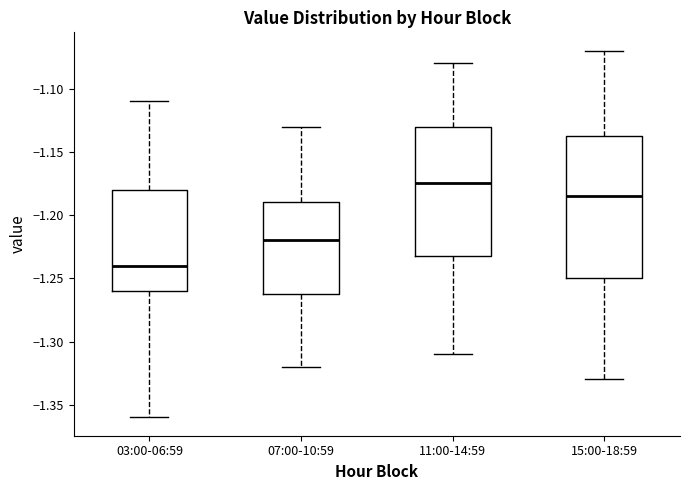

Reading left to right, transcribe this box plot: for each box, give where its median line is, the range the box spans, and where its two whiskers end, as read against the y-axis. The values are not printed on the chart, so give them approximately, as read against the axis.

03:00-06:59: median -1.240, box -1.260 to -1.180, whiskers -1.360 to -1.110
07:00-10:59: median -1.220, box -1.260 to -1.190, whiskers -1.320 to -1.130
11:00-14:59: median -1.175, box -1.230 to -1.130, whiskers -1.310 to -1.080
15:00-18:59: median -1.185, box -1.250 to -1.135, whiskers -1.330 to -1.070